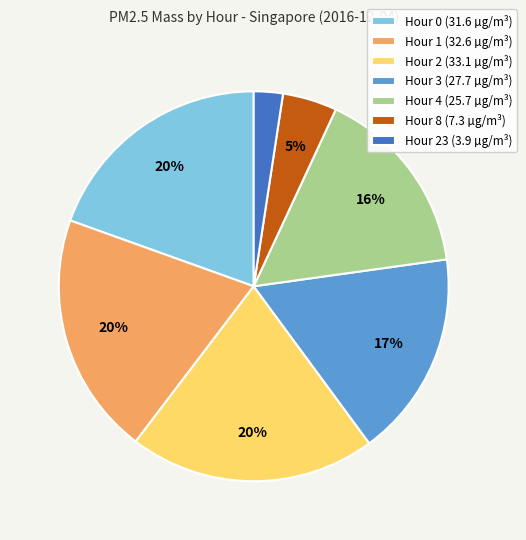

To the nearest percent, what is the combined percentage of Hour 4 (25.7 µg/m³) and Hour 1 (32.6 µg/m³)?

36%